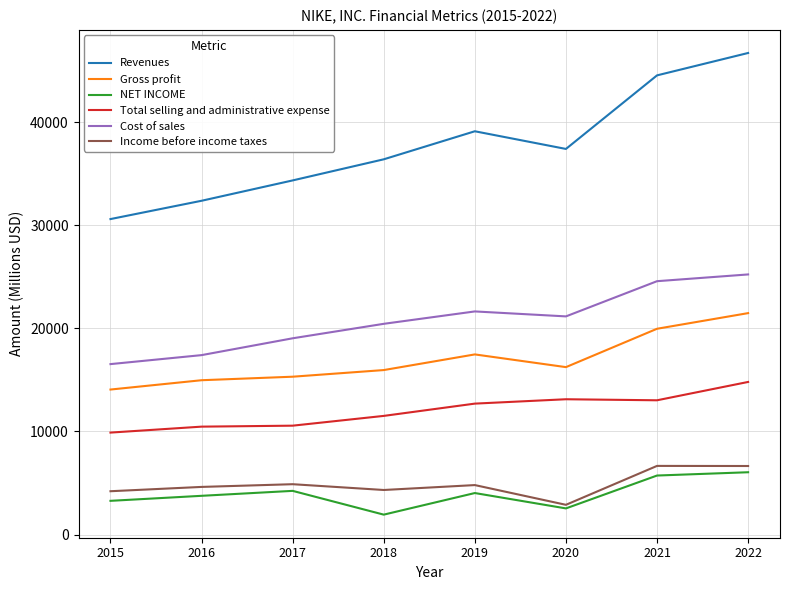

True or false: Cost of sales has a value of 12919.2 at 2021.

False